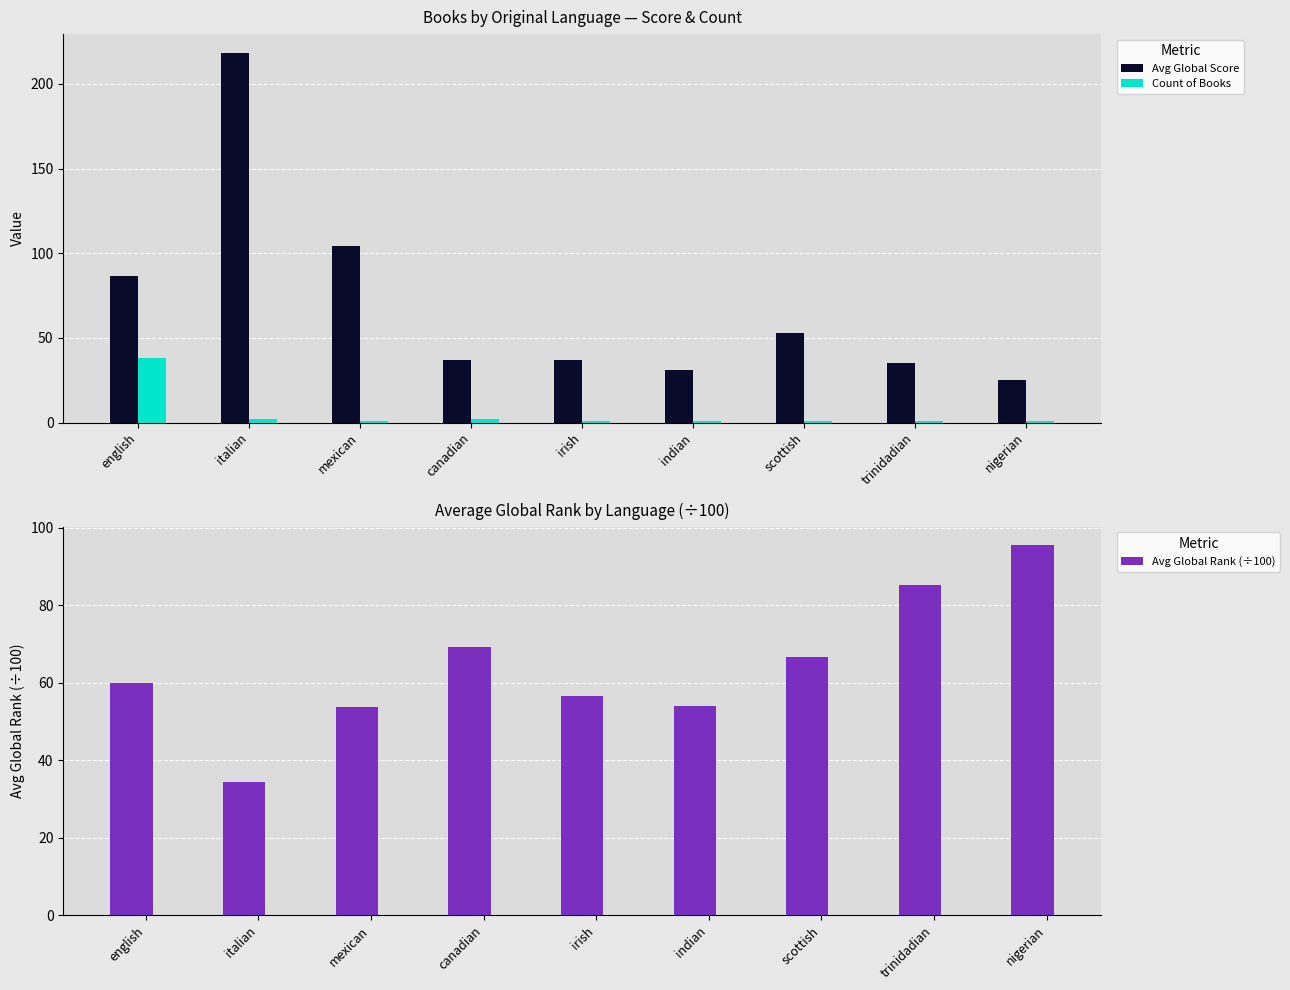

How many bars are there in total?

27